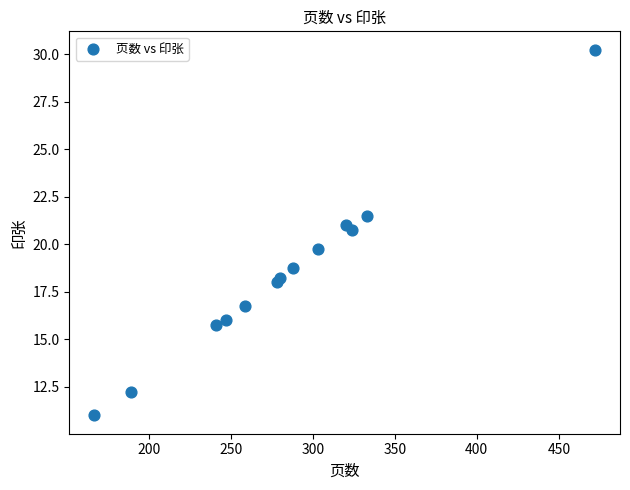

What is the range of X values (max minus min)?

305.0